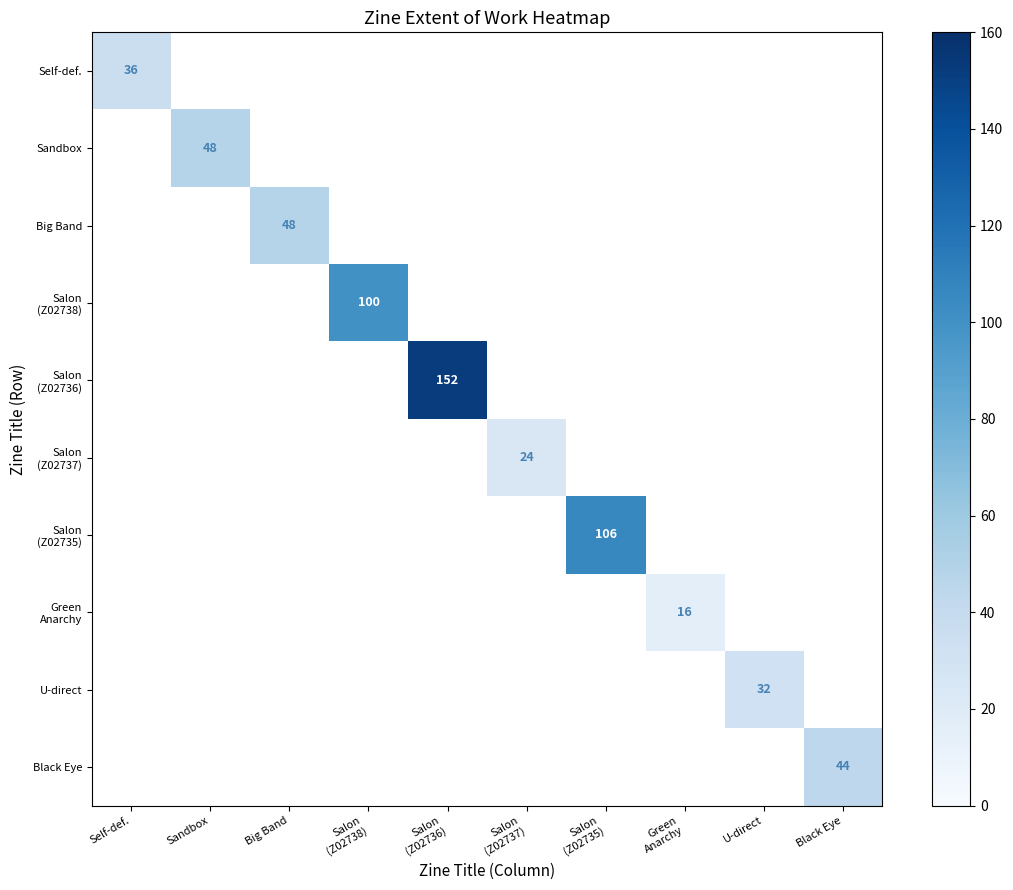

True or false: U-direct has a value of 32 at U-direct.

True